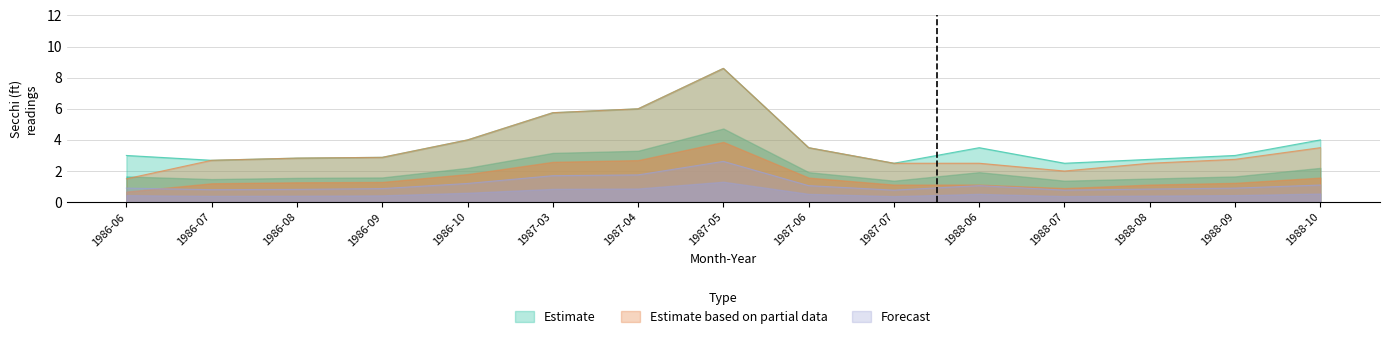

Does the chart have visible grid lines?

Yes